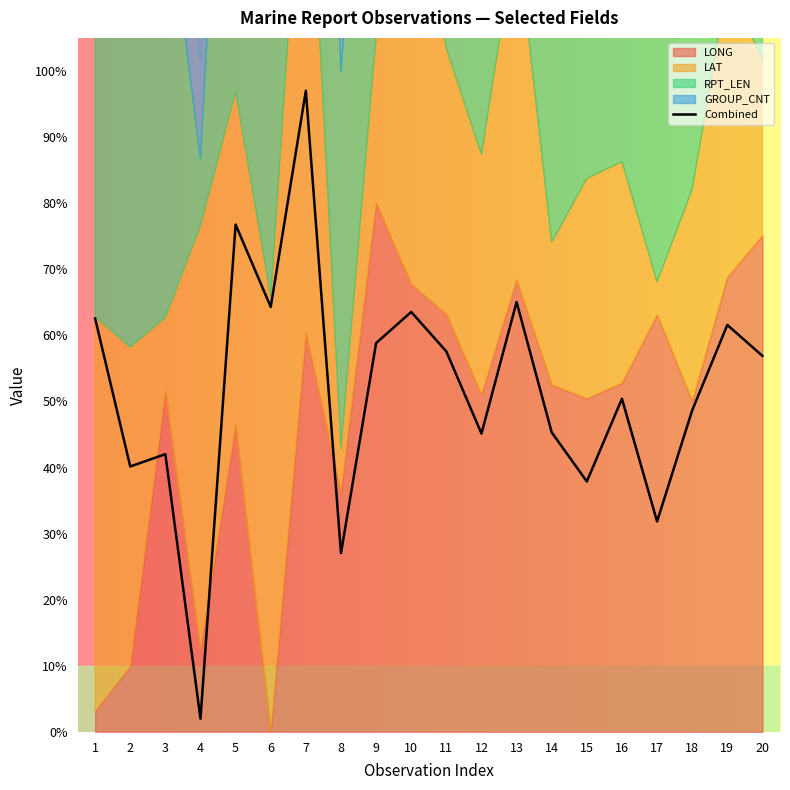

What is the change in value from 15 to 16?

+12.5